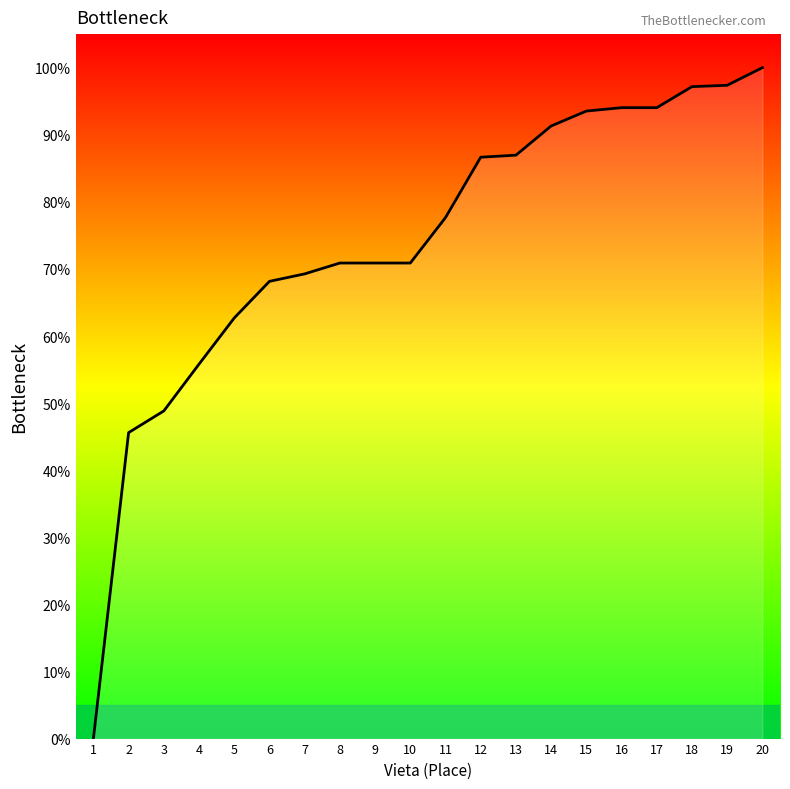

How many values are above zero?

19